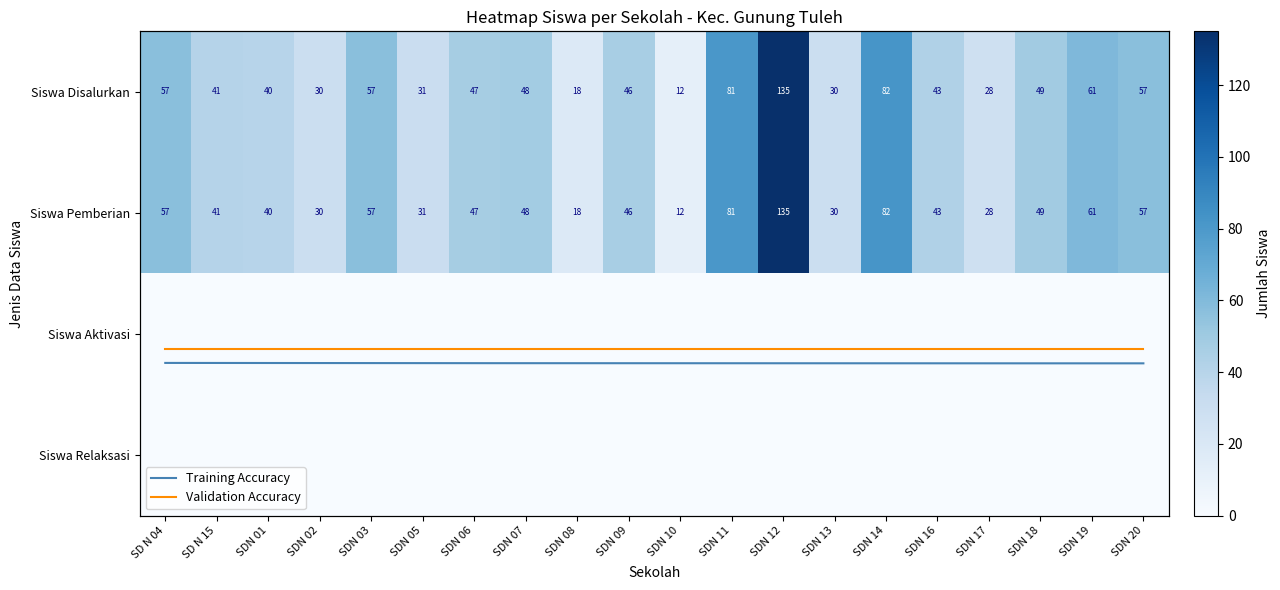

Reading left to right, list all the values displayed in this chart.

Siswa Disalurkan: 57	41	40	30	57	31	47	48	18	46	12	81	135	30	82	43	28	49	61	57
Siswa Pemberian: 57	41	40	30	57	31	47	48	18	46	12	81	135	30	82	43	28	49	61	57